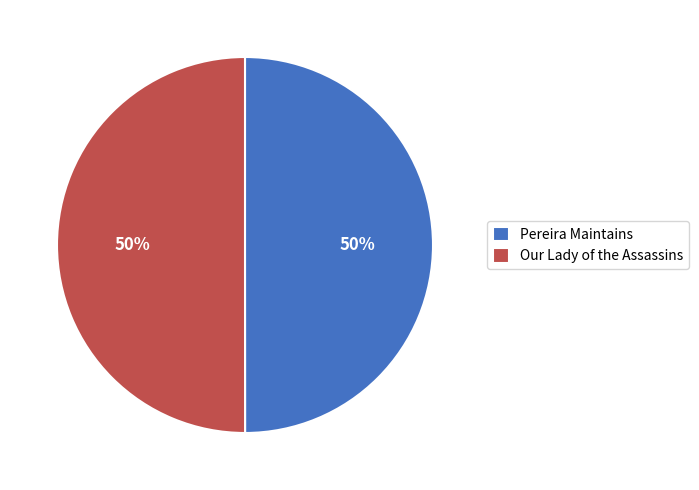

To the nearest percent, what percentage of the pie is Pereira Maintains?

50%